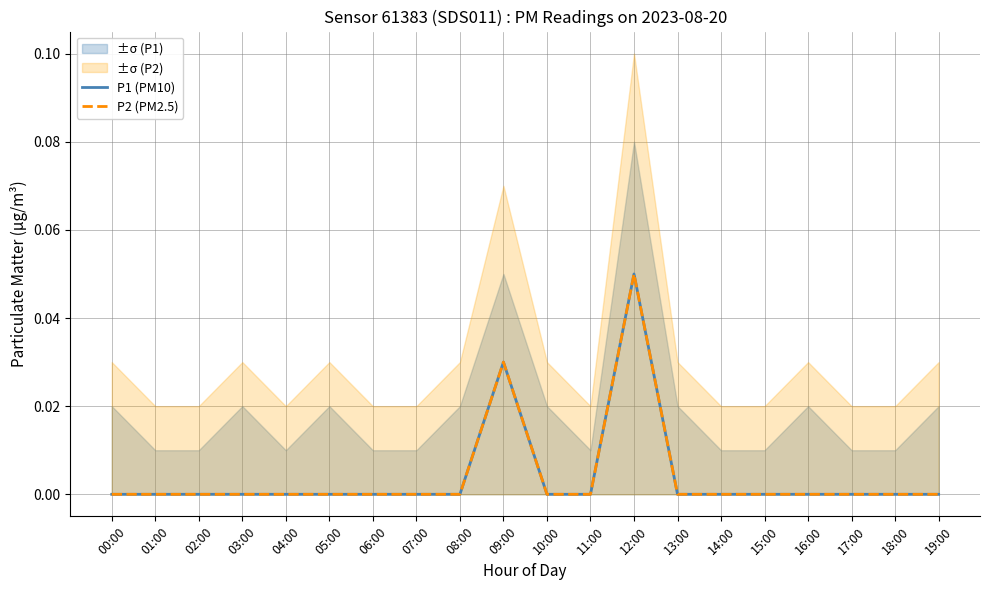

In P1 (PM10), how many points are higher than both neighbors (excluding endpoints)?

2